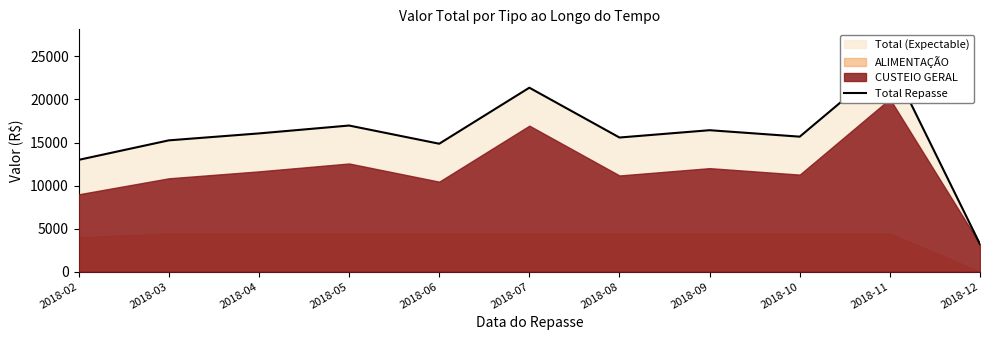

List the labels in order of value, smallest first.

2018-12, 2018-02, 2018-06, 2018-03, 2018-08, 2018-10, 2018-04, 2018-09, 2018-05, 2018-07, 2018-11